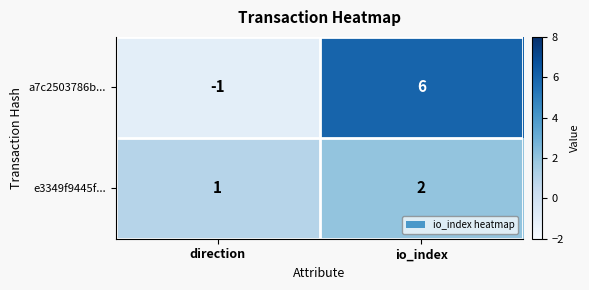

Which series has the largest range (max minus min)?

a7c2503786b...